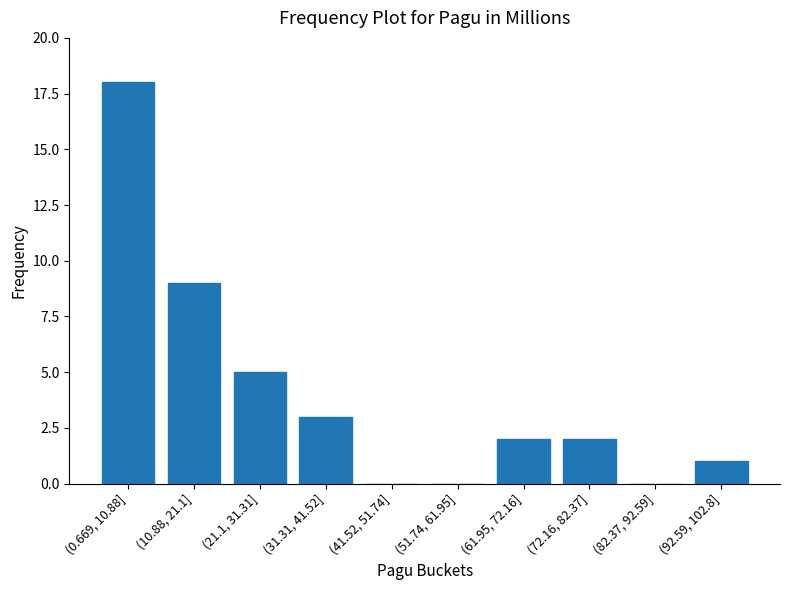

Reading left to right, list all the values displayed in this chart.

(0.669, 10.88]=18	(10.88, 21.1]=9	(21.1, 31.31]=5	(31.31, 41.52]=3	(41.52, 51.74]=0	(51.74, 61.95]=0	(61.95, 72.16]=2	(72.16, 82.37]=2	(82.37, 92.59]=0	(92.59, 102.8]=1